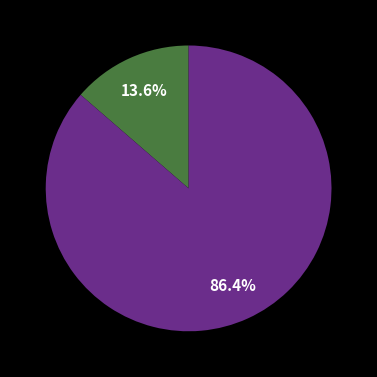

Is there any slice that represents more than half of the pie?

Yes